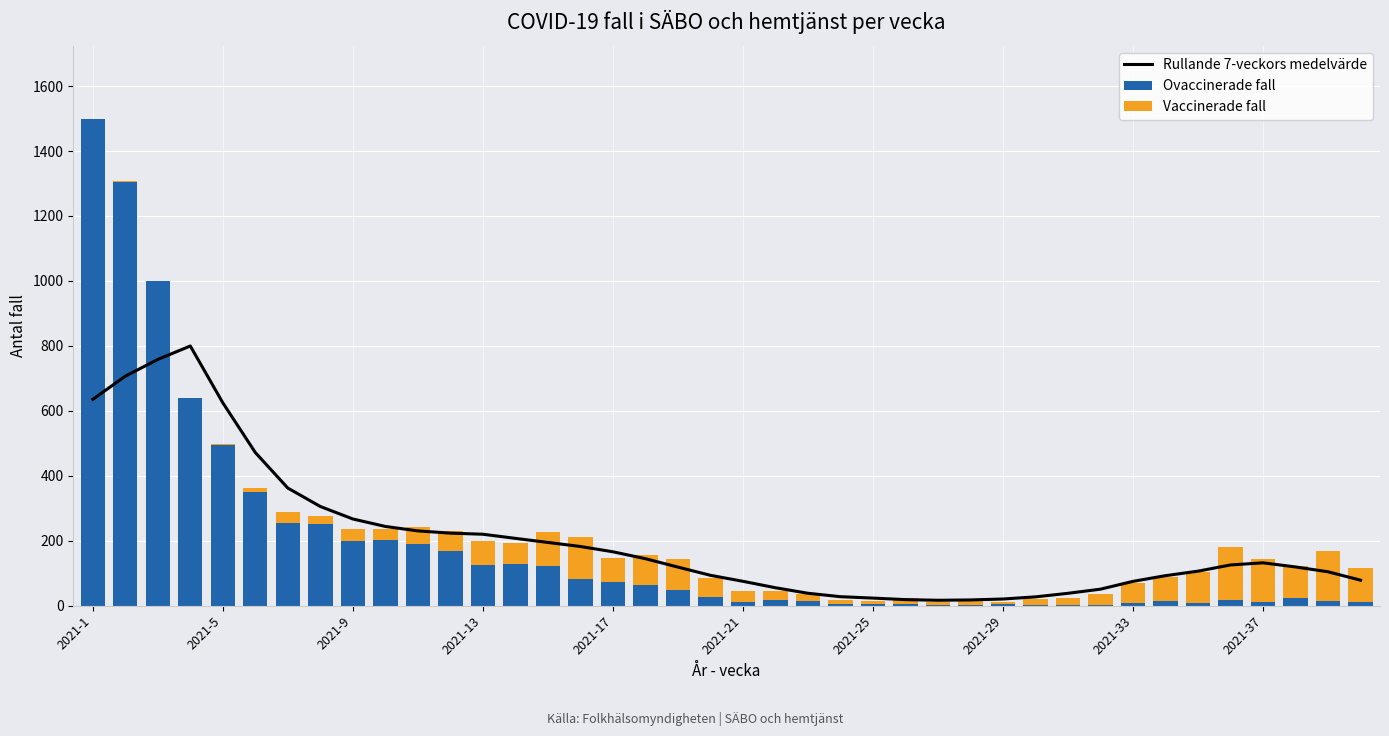

What is the maximum value for Ovaccinerade fall?

1499